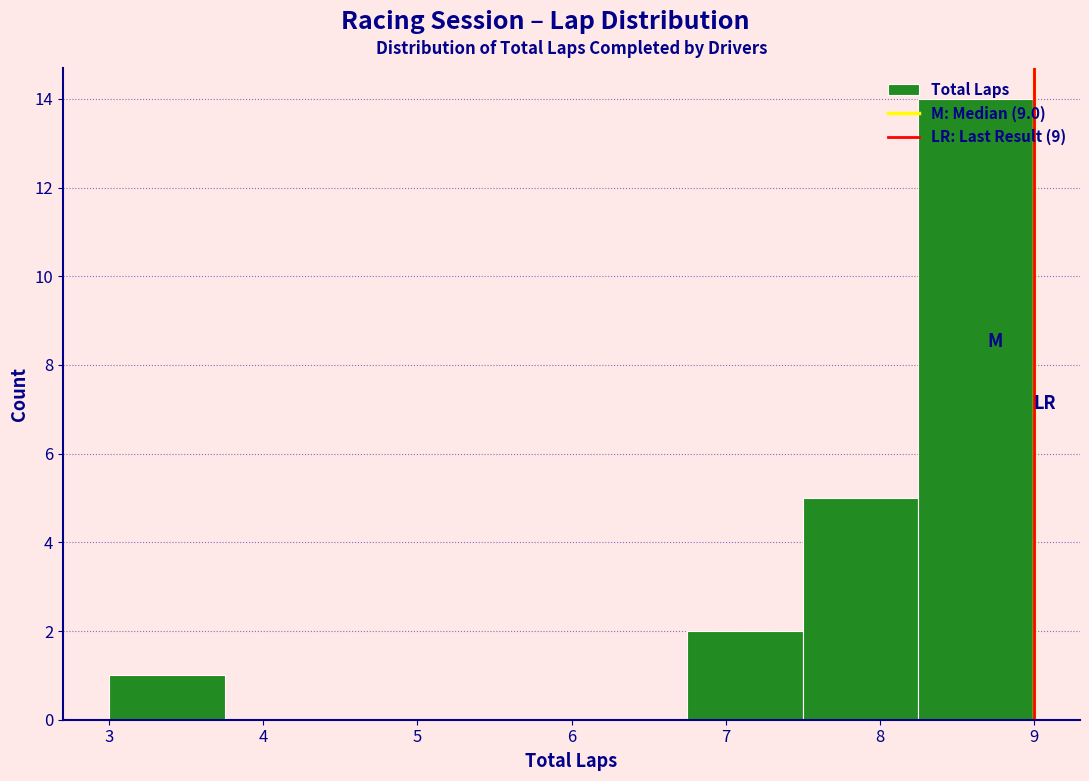

Reading left to right, list every bar in this chart as the range it spans on the x-axis followed by its height. Neither the bar edges nor the heights are printed on the chart, so give them approximately, as read against the axes.

3.00 to 3.75: 1
3.75 to 4.50: 0
4.50 to 5.25: 0
5.25 to 6.00: 0
6.00 to 6.75: 0
6.75 to 7.50: 2
7.50 to 8.25: 5
8.25 to 9.00: 14